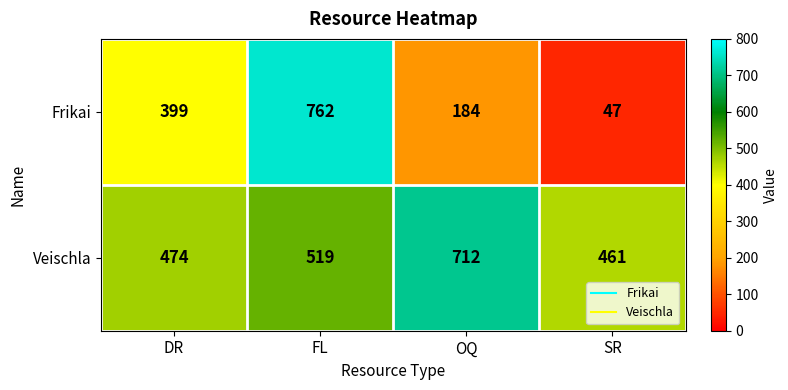

What is the sum of the Frikai values at DR and OQ?

583